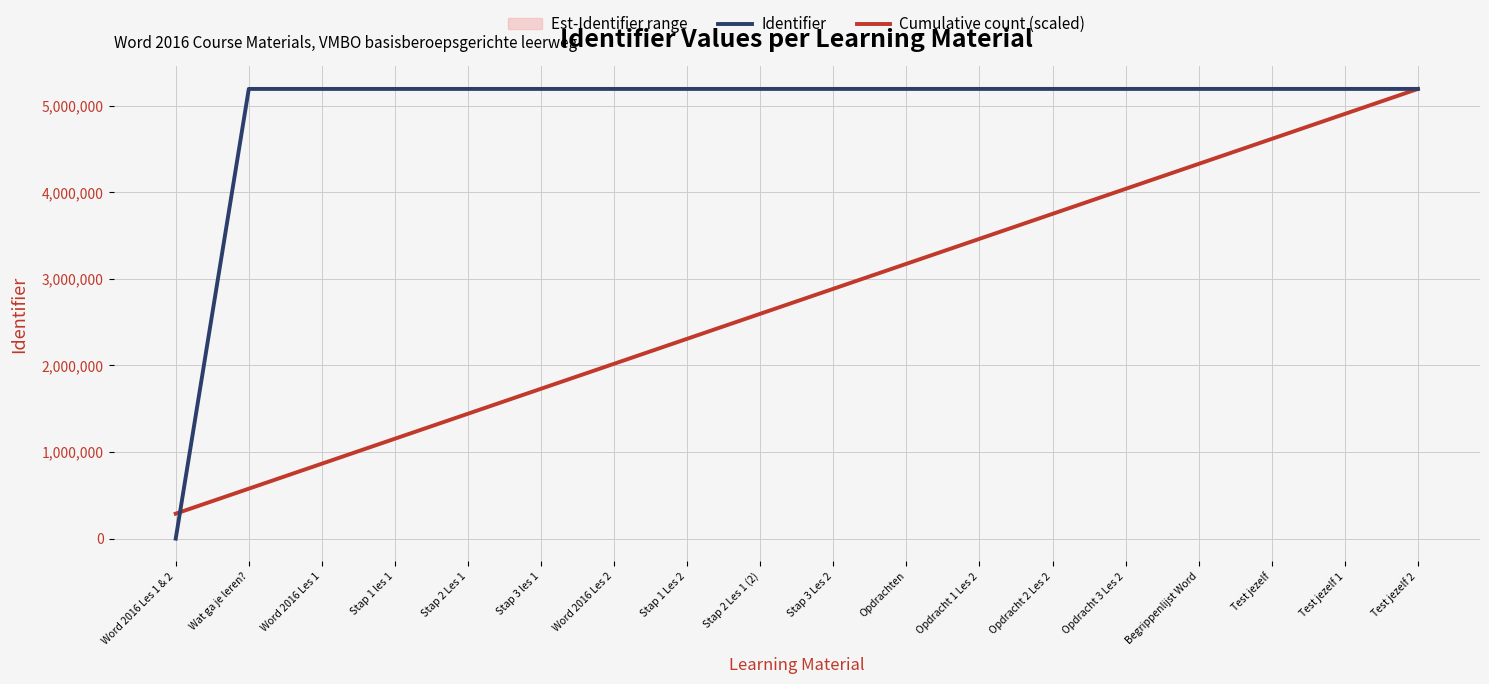

Which category has the lowest value in the Cumulative count (scaled) series?

Word 2016 Les 1 & 2